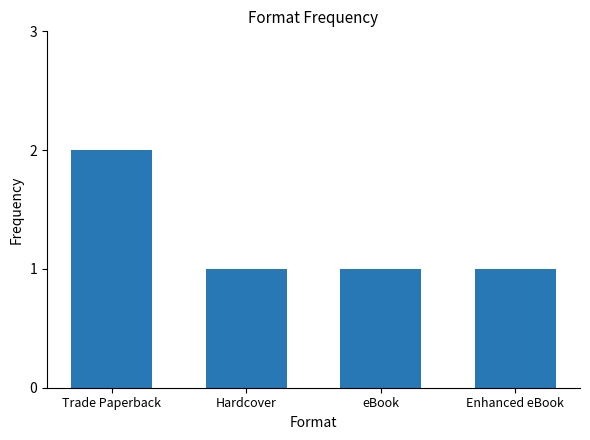

What is the label of the 2nd bar from the right?

eBook